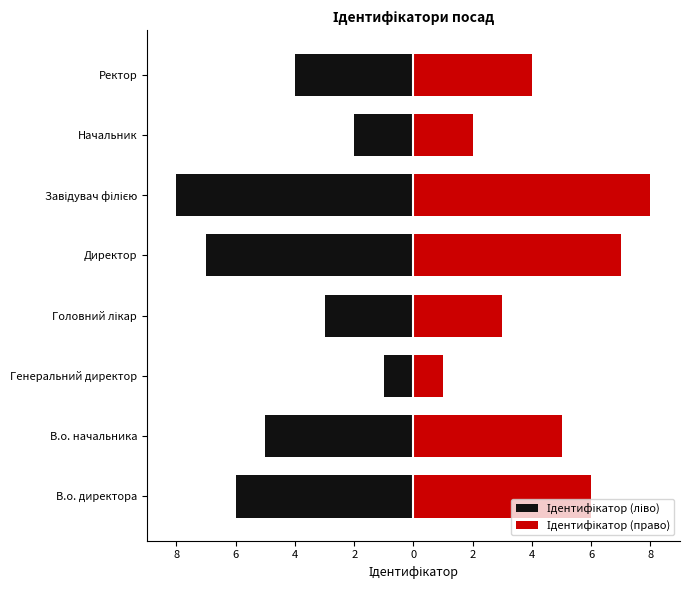

Reading left to right, what are all the values shown in this chart?

Ідентифікатор (ліво): -6	-5	-1	-3	-7	-8	-2	-4
Ідентифікатор (право): 6	5	1	3	7	8	2	4